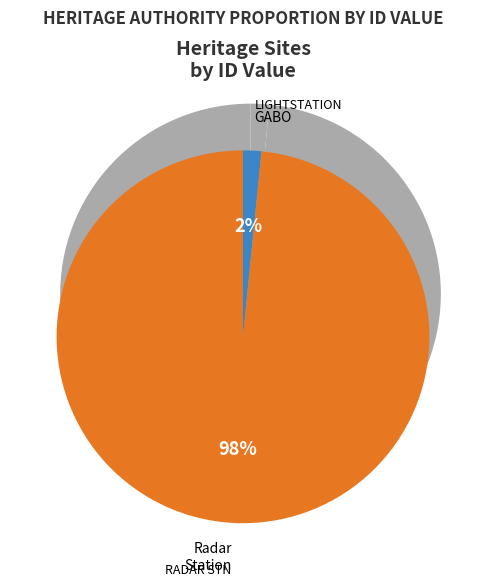

To the nearest percent, what percentage of the pie is GABO ISLAND LIGHTSTATION?

2%